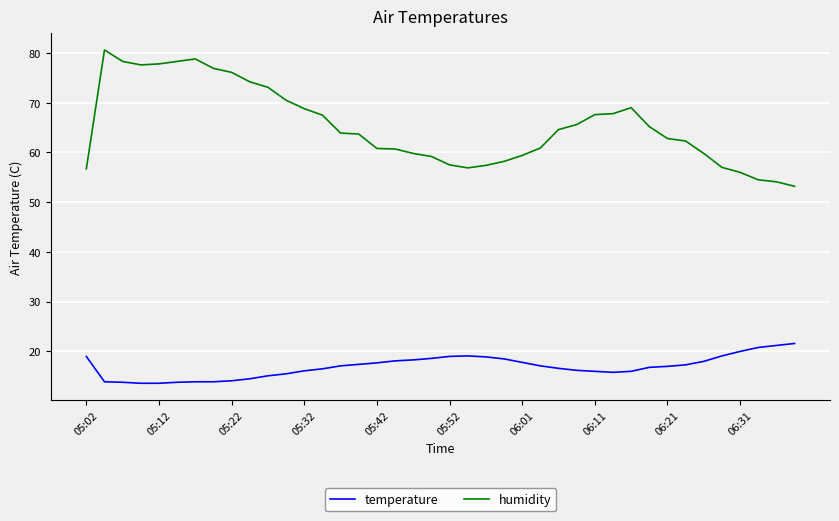

Rank the series by their maximum value, from lowest to highest.

temperature, humidity